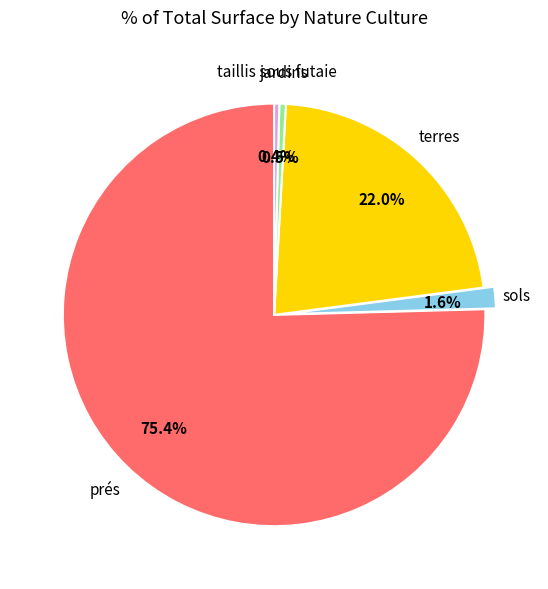

Is there any slice that represents more than half of the pie?

Yes